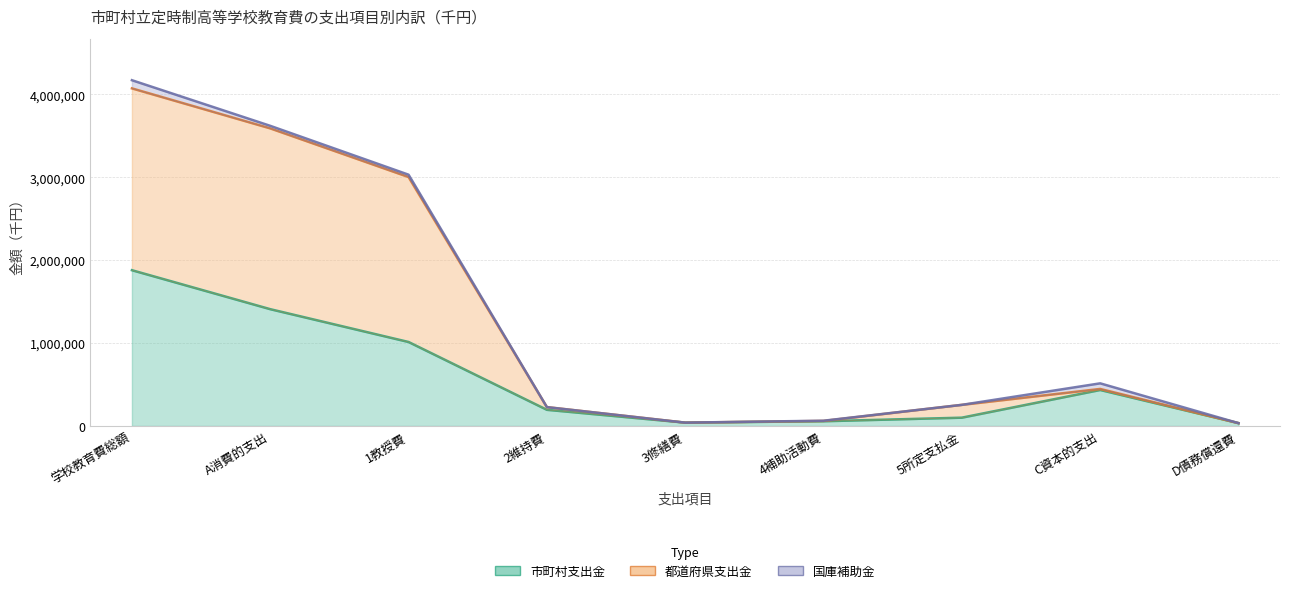

In 市町村支出金, how many points are lower than both neighbors (excluding endpoints)?

1